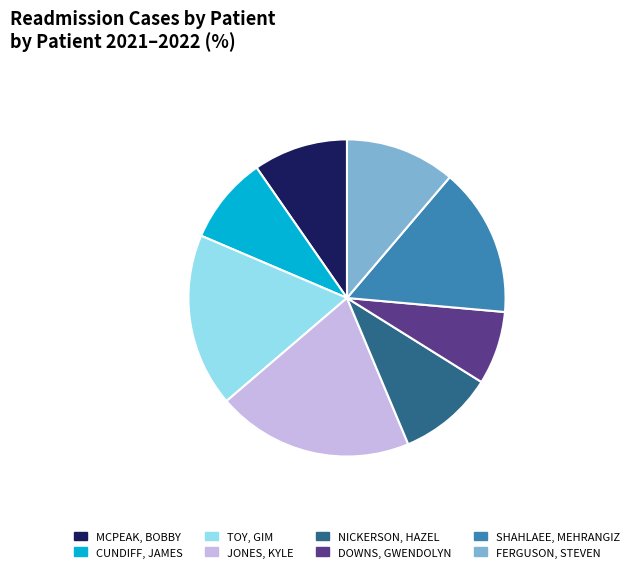

Do FERGUSON, STEVEN and CUNDIFF, JAMES together represent more than half of the pie?

No